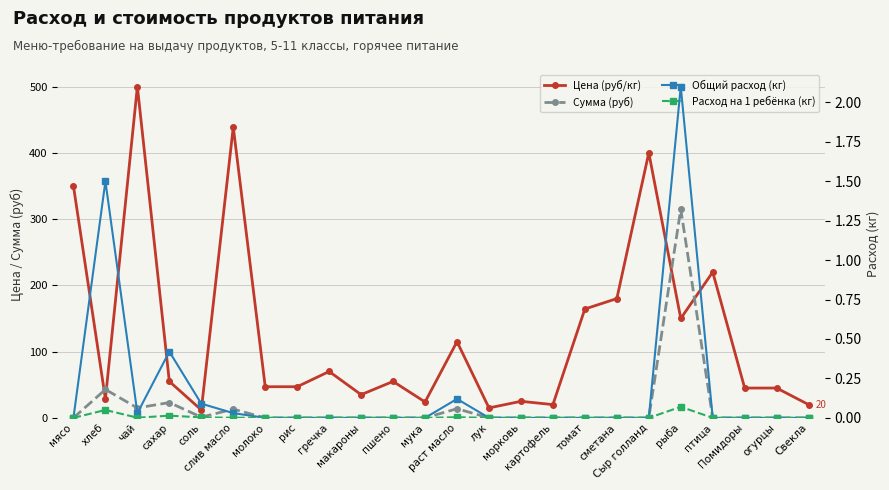

What is the average value of the Общий расход (кг) series?

0.2